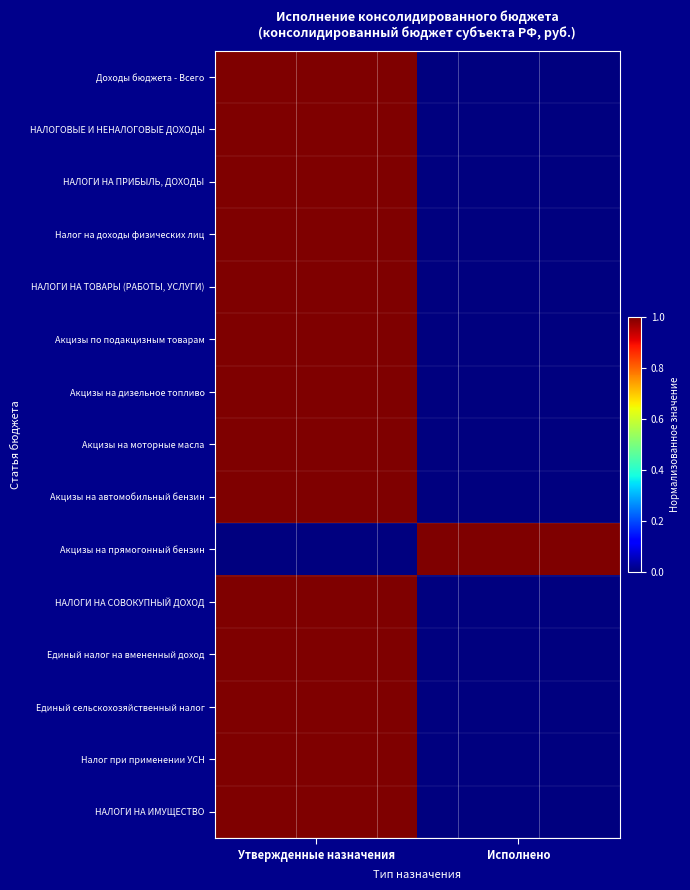

Reading left to right, extract all data points from this chart.

Доходы бюджета - Всего: Утвержденные назначения=1	Исполнено=0
НАЛОГОВЫЕ И НЕНАЛОГОВЫЕ ДОХОДЫ: Утвержденные назначения=1	Исполнено=0
НАЛОГИ НА ПРИБЫЛЬ, ДОХОДЫ: Утвержденные назначения=1	Исполнено=0
Налог на доходы физических лиц: Утвержденные назначения=1	Исполнено=0
НАЛОГИ НА ТОВАРЫ (РАБОТЫ, УСЛУГИ): Утвержденные назначения=1	Исполнено=0
Акцизы по подакцизным товарам: Утвержденные назначения=1	Исполнено=0
Акцизы на дизельное топливо: Утвержденные назначения=1	Исполнено=0
Акцизы на моторные масла: Утвержденные назначения=1	Исполнено=0
Акцизы на автомобильный бензин: Утвержденные назначения=1	Исполнено=0
Акцизы на прямогонный бензин: Утвержденные назначения=0	Исполнено=1
НАЛОГИ НА СОВОКУПНЫЙ ДОХОД: Утвержденные назначения=1	Исполнено=0
Единый налог на вмененный доход: Утвержденные назначения=1	Исполнено=0
Единый сельскохозяйственный налог: Утвержденные назначения=1	Исполнено=0
Налог при применении УСН: Утвержденные назначения=1	Исполнено=0
НАЛОГИ НА ИМУЩЕСТВО: Утвержденные назначения=1	Исполнено=0